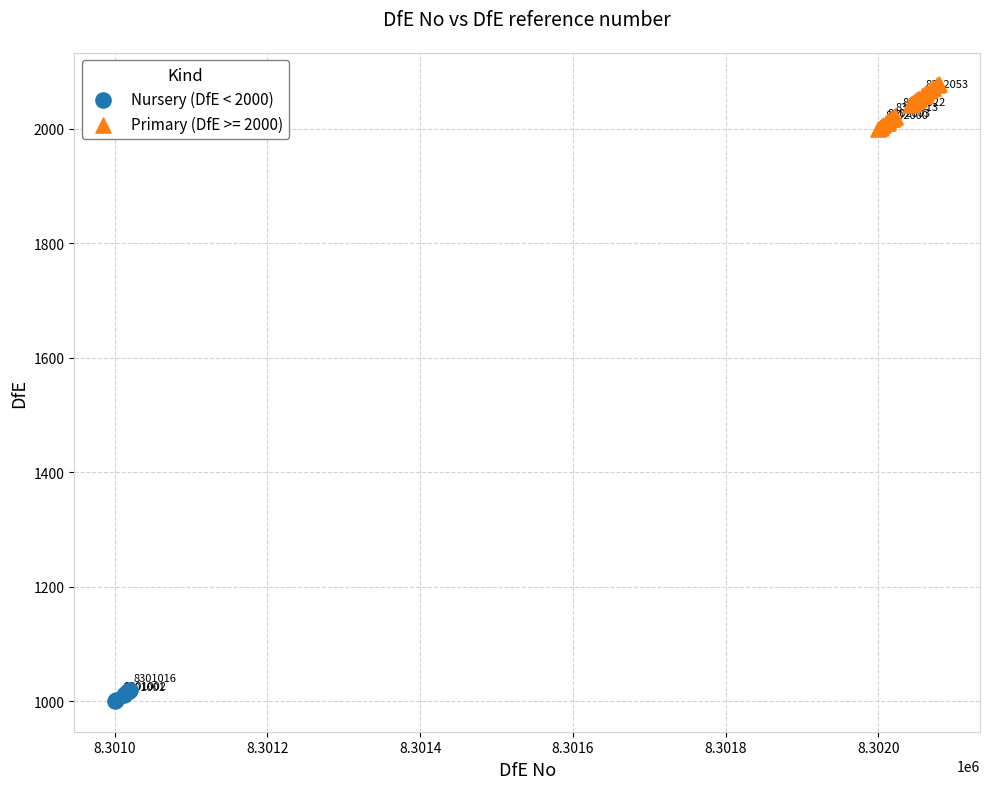

Which series reaches the maximum Y coordinate?

Primary (DfE >= 2000)